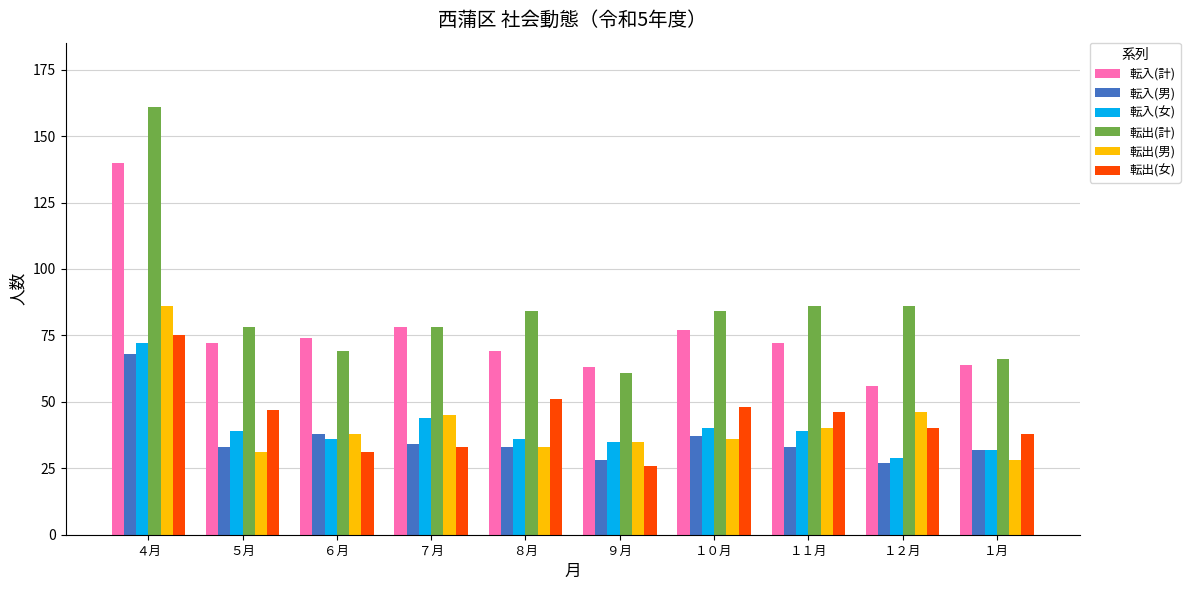

Which series has the largest range (max minus min)?

転出(計)